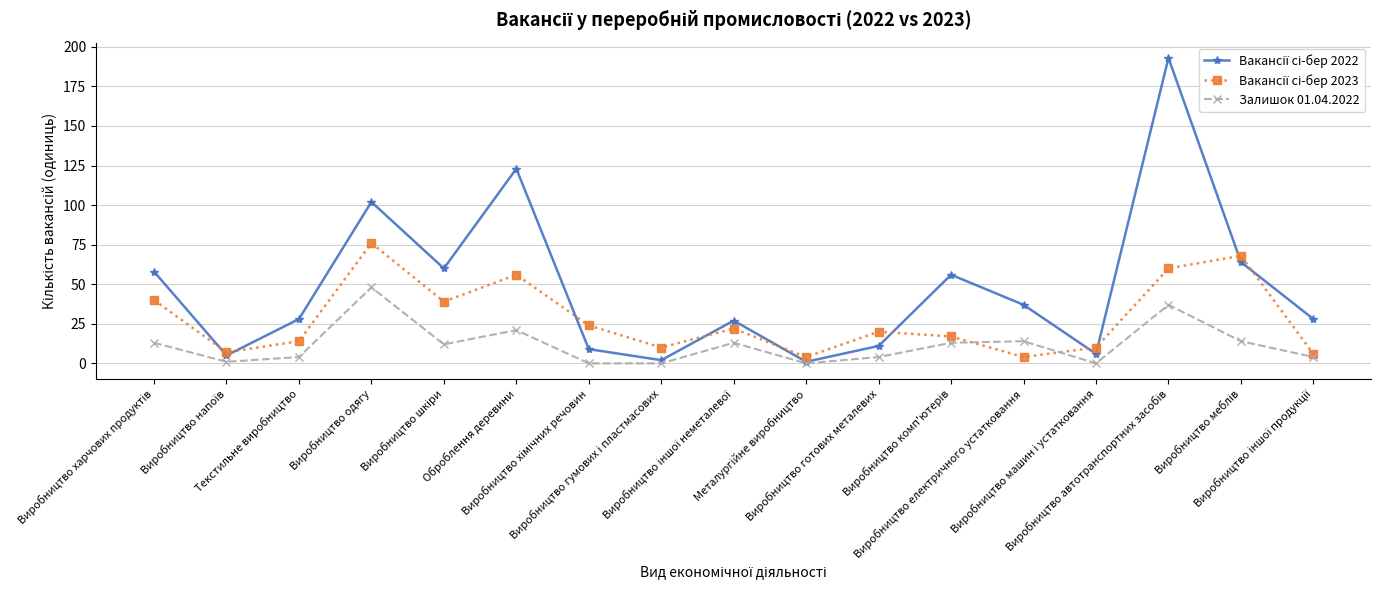

What is the sum of the Вакансії сі-бер 2023 values at Виробництво іншої неметалевої and Виробництво електричного устатковання?

26